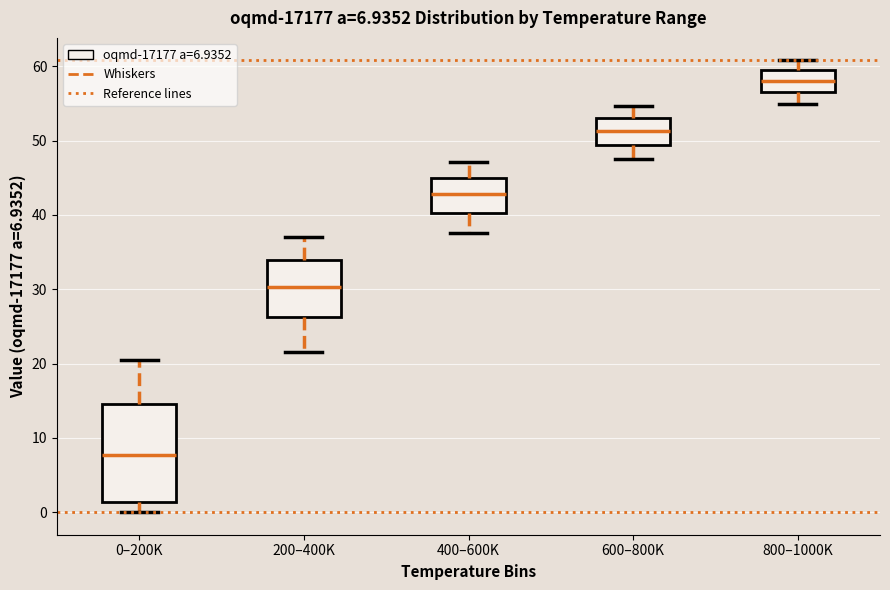

Which box has the lowest median line?

0–200K